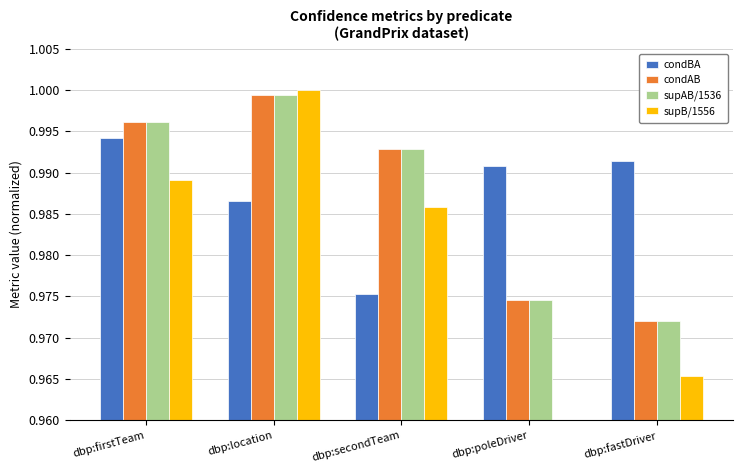

At how many categories does at least one series exceed 0?

5